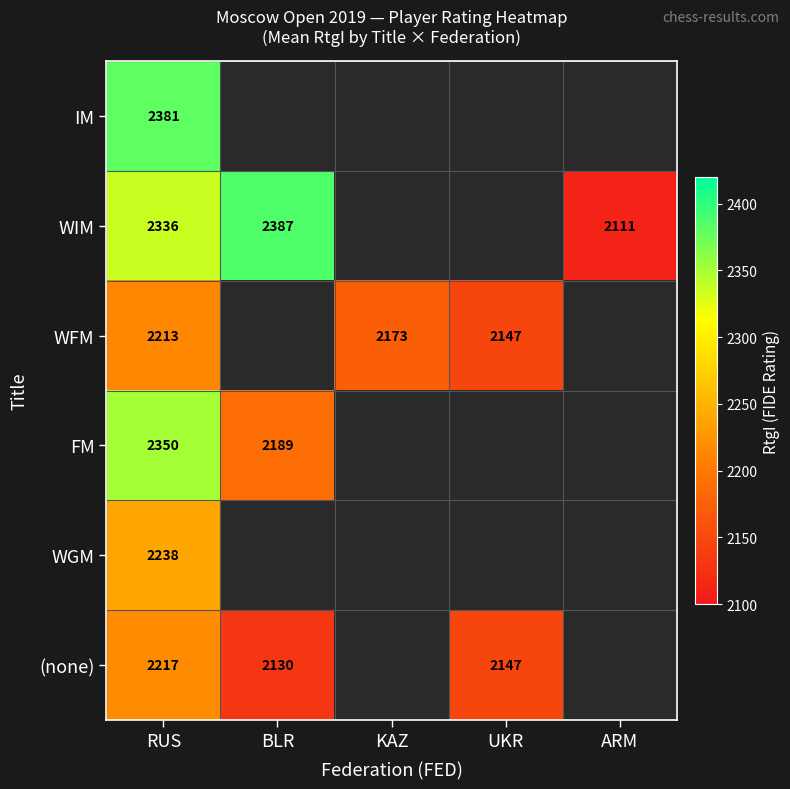

What is the total value across all series at RUS?

13735